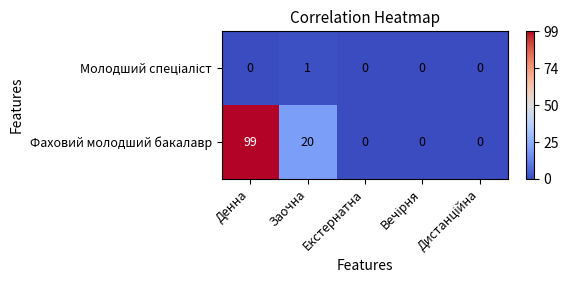

Is it true that Фаховий молодший бакалавр equals 0 at Екстернатна?

True